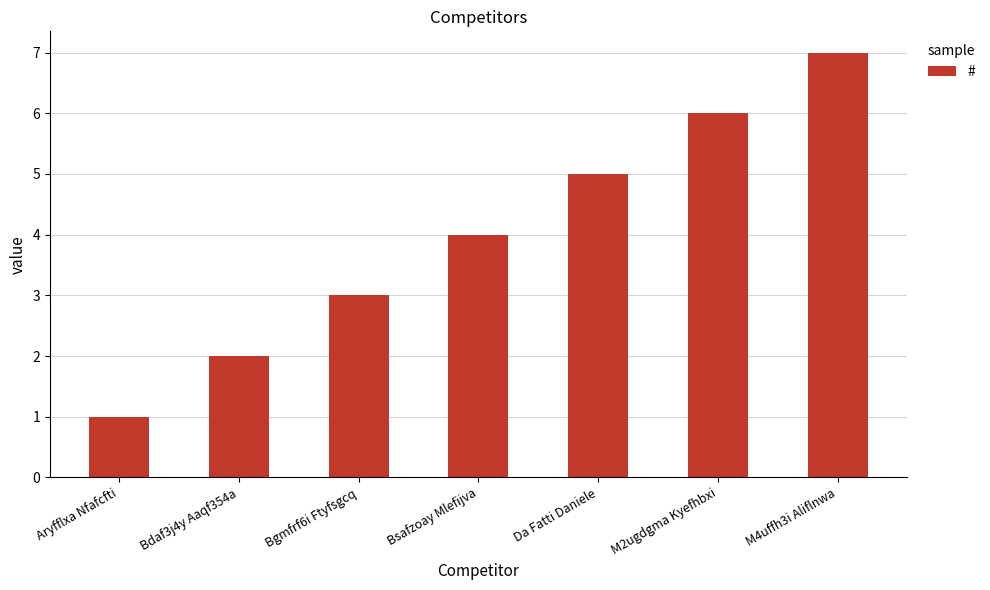

What is the label of the 4th bar from the left?

Bsafzoay Mlefijva